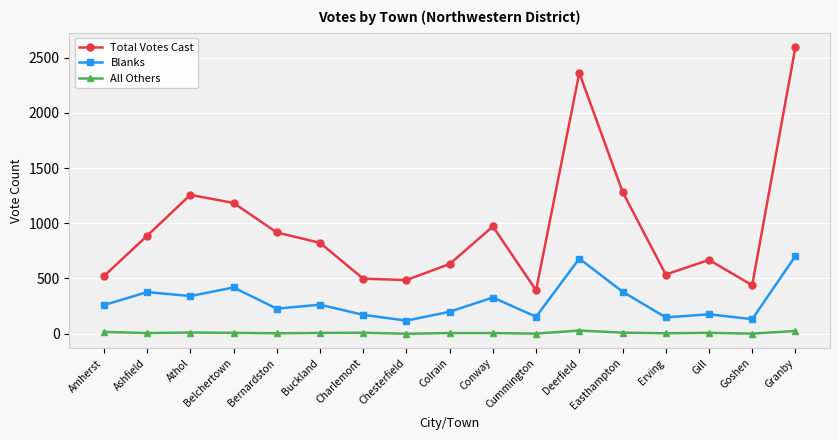

Rank the series by their maximum value, from lowest to highest.

All Others, Blanks, Total Votes Cast